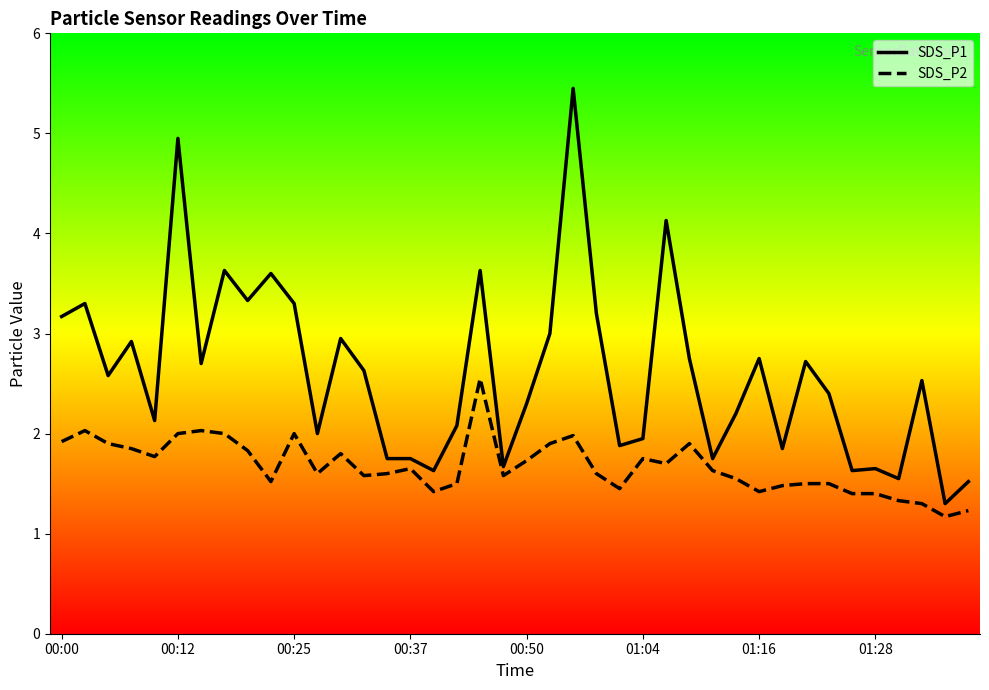

True or false: SDS_P1 and SDS_P2 intersect in this chart.

False